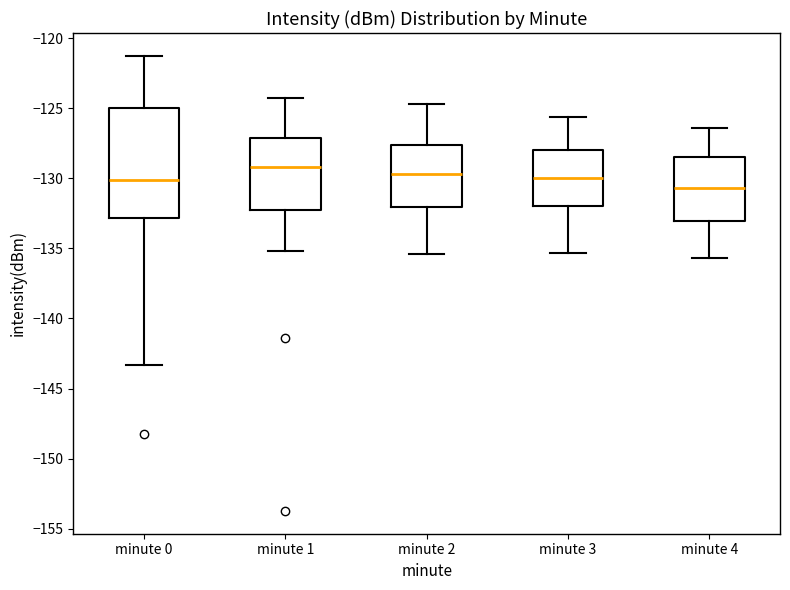

Reading left to right, read every box against the y-axis: the position of its median line, the range the box covers, and the ends of its whiskers. The values are not printed on the chart, so give them approximately, as read against the axis.

minute 0: median -130.0, box -133.0 to -125.0, whiskers -143.5 to -121.5
minute 1: median -129.0, box -132.0 to -127.0, whiskers -135.0 to -124.0
minute 2: median -129.5, box -132.0 to -127.5, whiskers -135.5 to -124.5
minute 3: median -130.0, box -132.0 to -128.0, whiskers -135.5 to -125.5
minute 4: median -130.5, box -133.0 to -128.5, whiskers -135.5 to -126.5